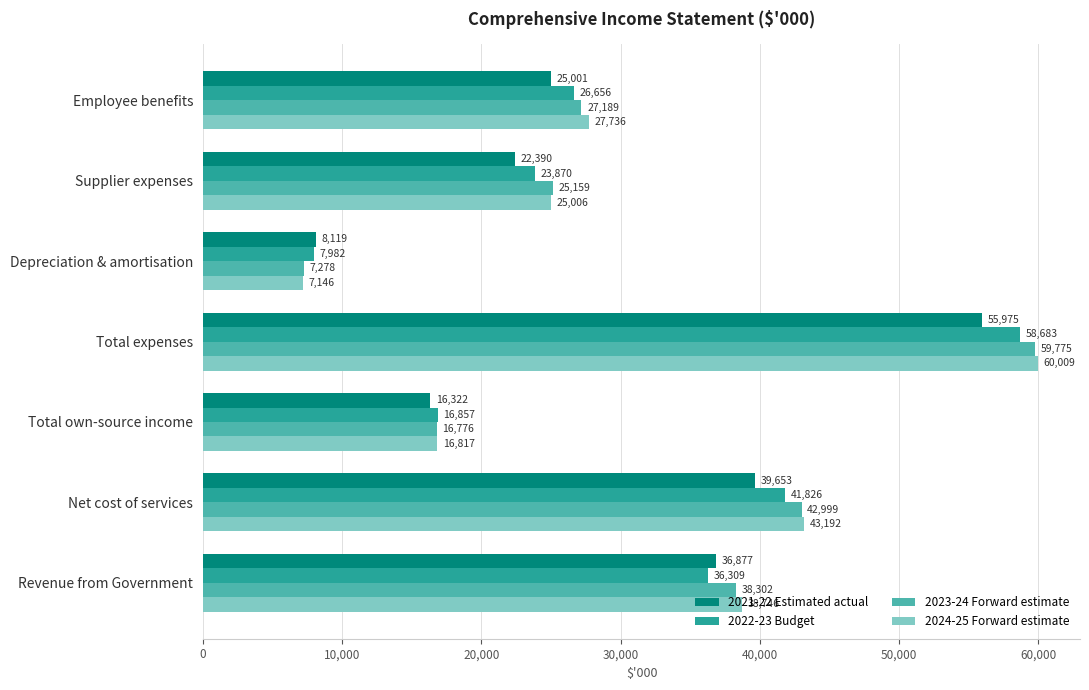

The value of 2024-25 Forward estimate at Depreciation & amortisation is 12390. True or false?

False